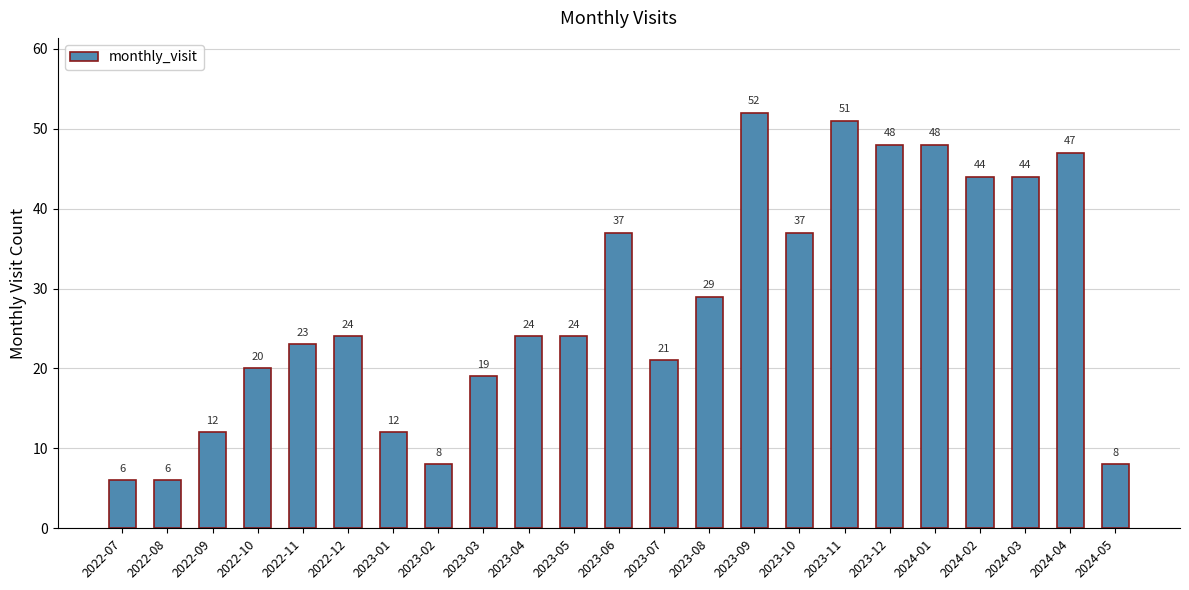

At which category does the chart reach its peak across all series?

2023-09